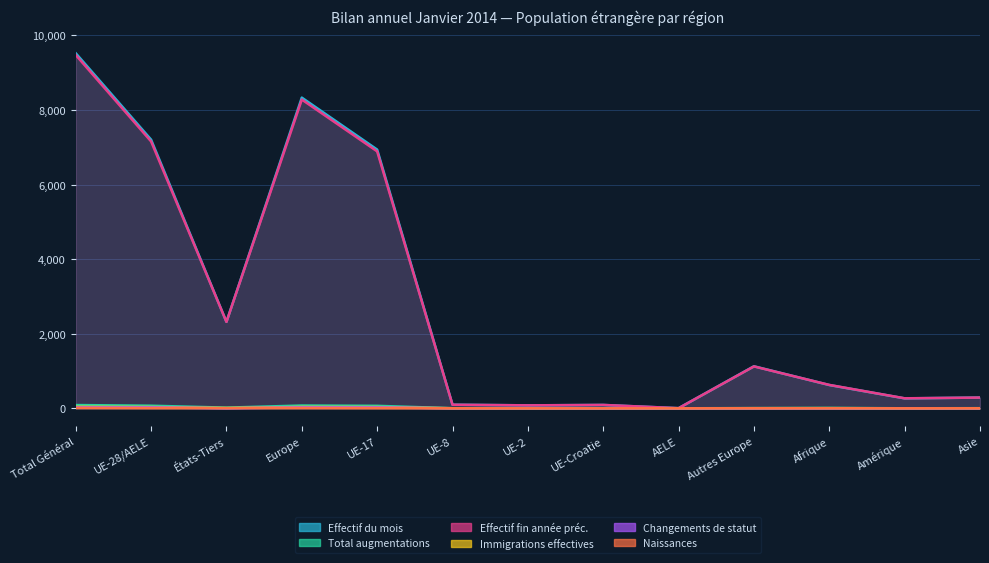

Where does the Effectif du mois series first go above 624?

Total Général